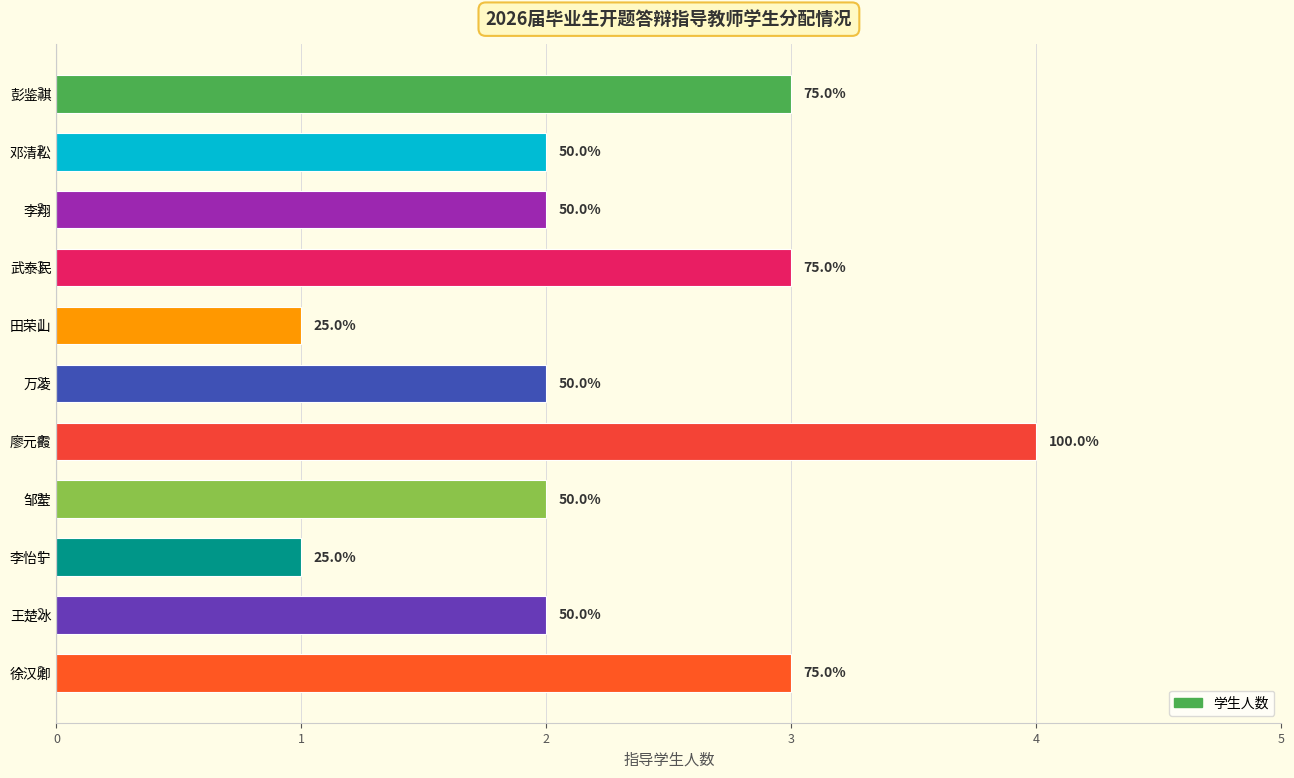

What is the difference between the maximum and minimum values?

3